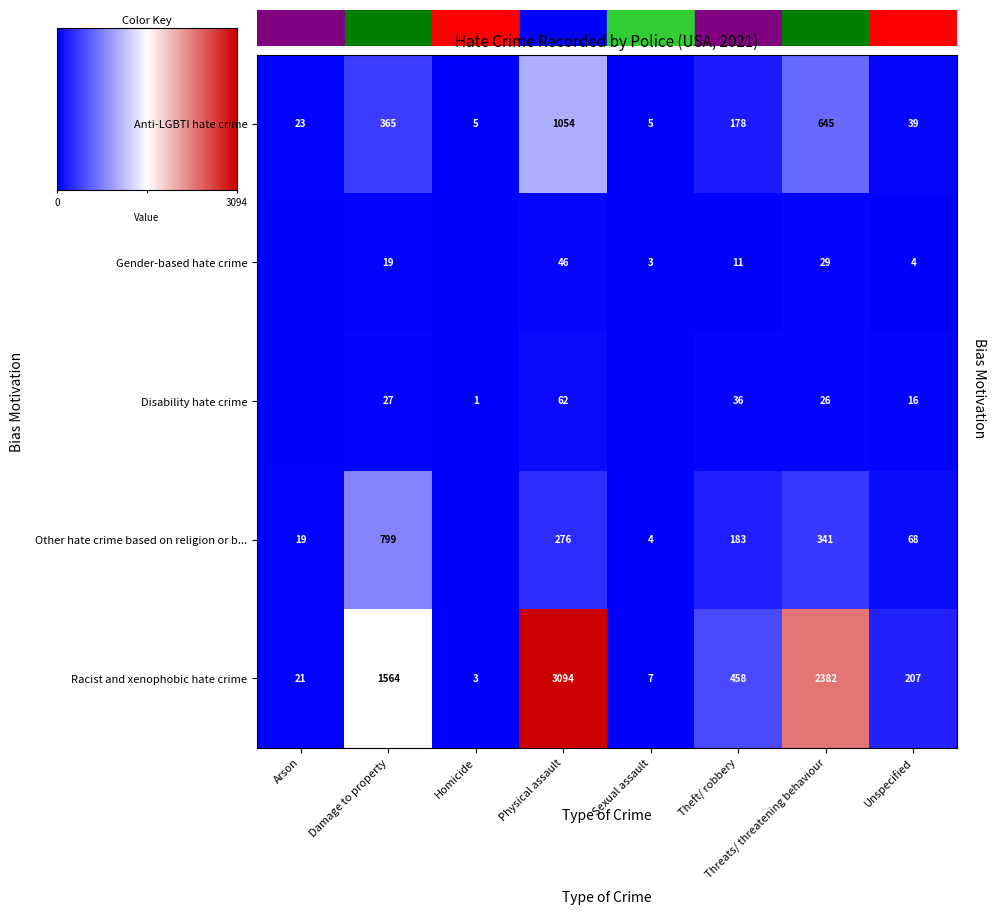

The Other hate crime based on religion or b... series shows 0.0 at Physical assault. True or false?

False